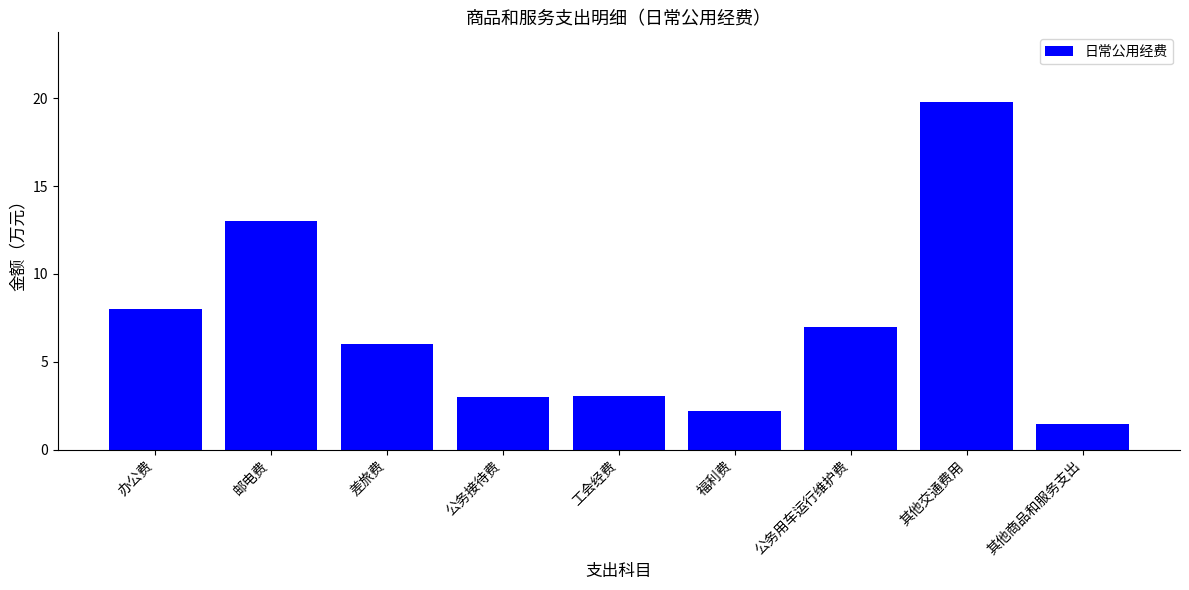

Where is the data nearest to the value 10?

办公费